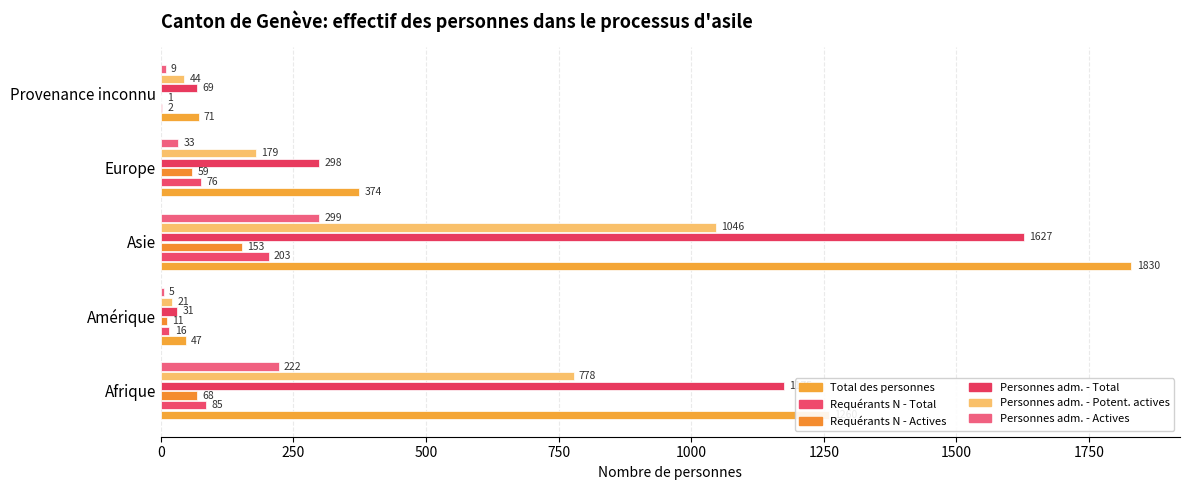

At which category is the sum across all series the highest?

Asie